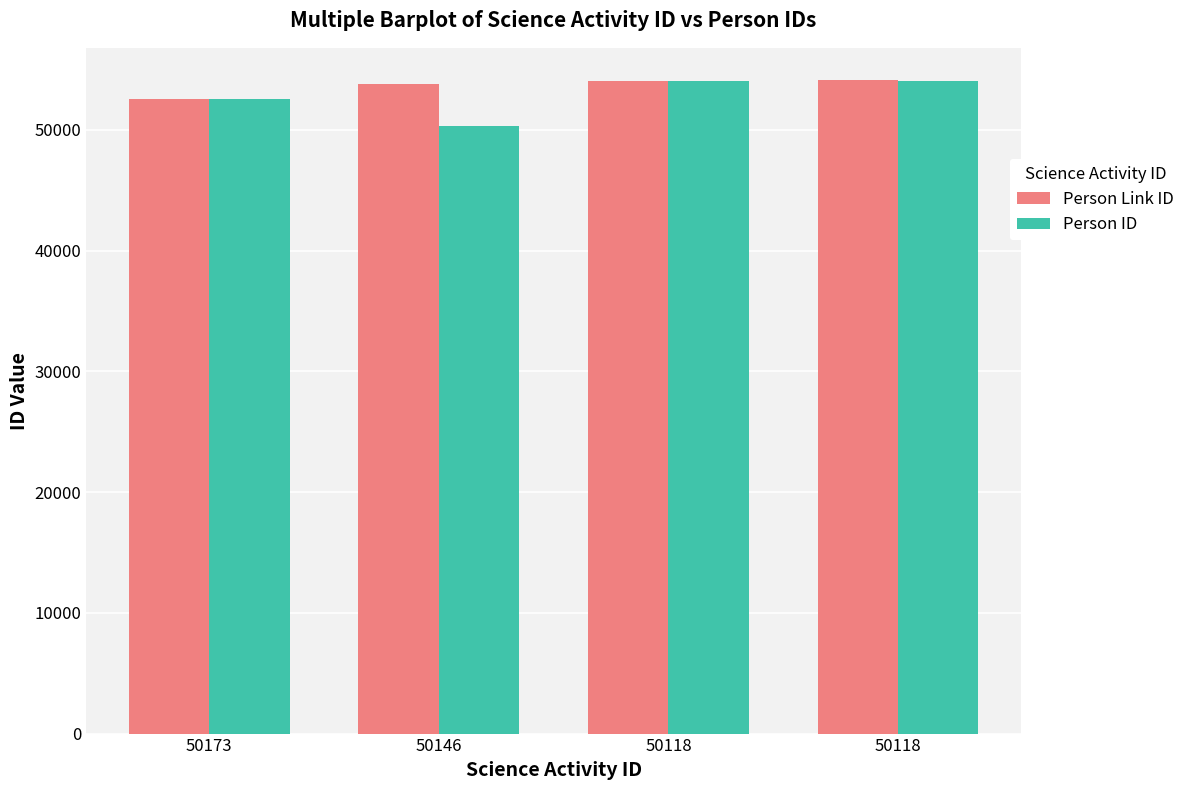

Is the value of Person Link ID at 50146 greater than the value of Person ID at 50146?

Yes